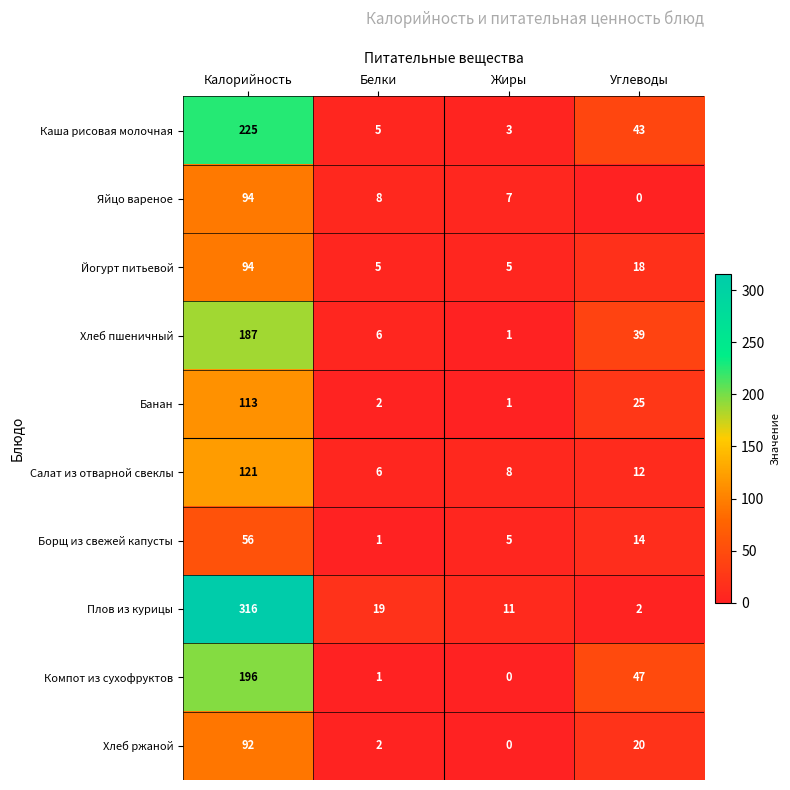

The value of Борщ из свежей капусты at Калорийность is 56. True or false?

True